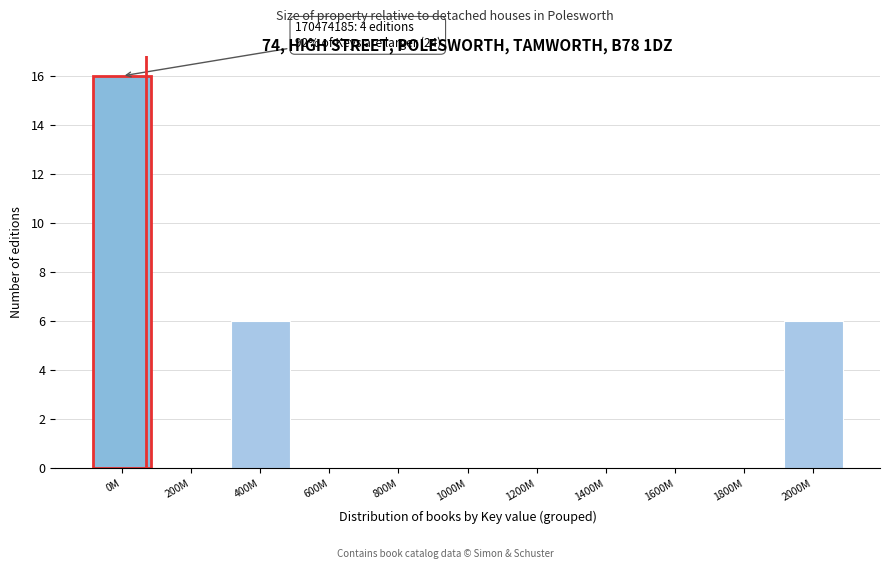

Reading right to left, extract all data points from this chart.

2000M=6	1800M=0	1600M=0	1400M=0	1200M=0	1000M=0	800M=0	600M=0	400M=6	200M=0	0M=16